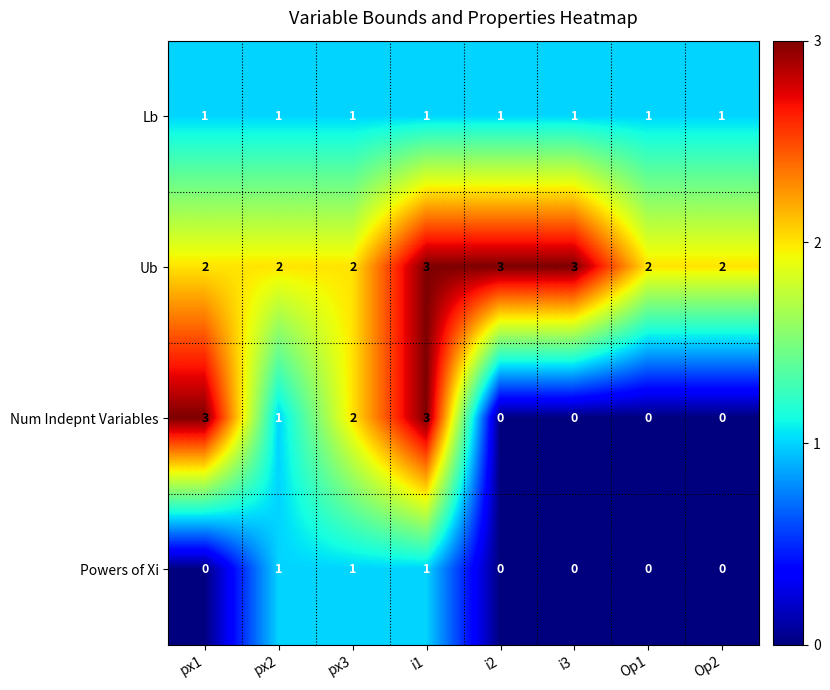

At which category is the sum across all series the highest?

i1